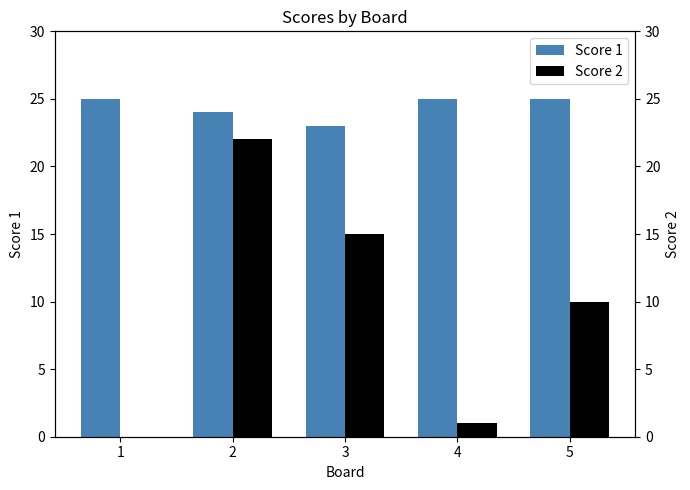

What are all the series names shown in the legend?

Score 1, Score 2